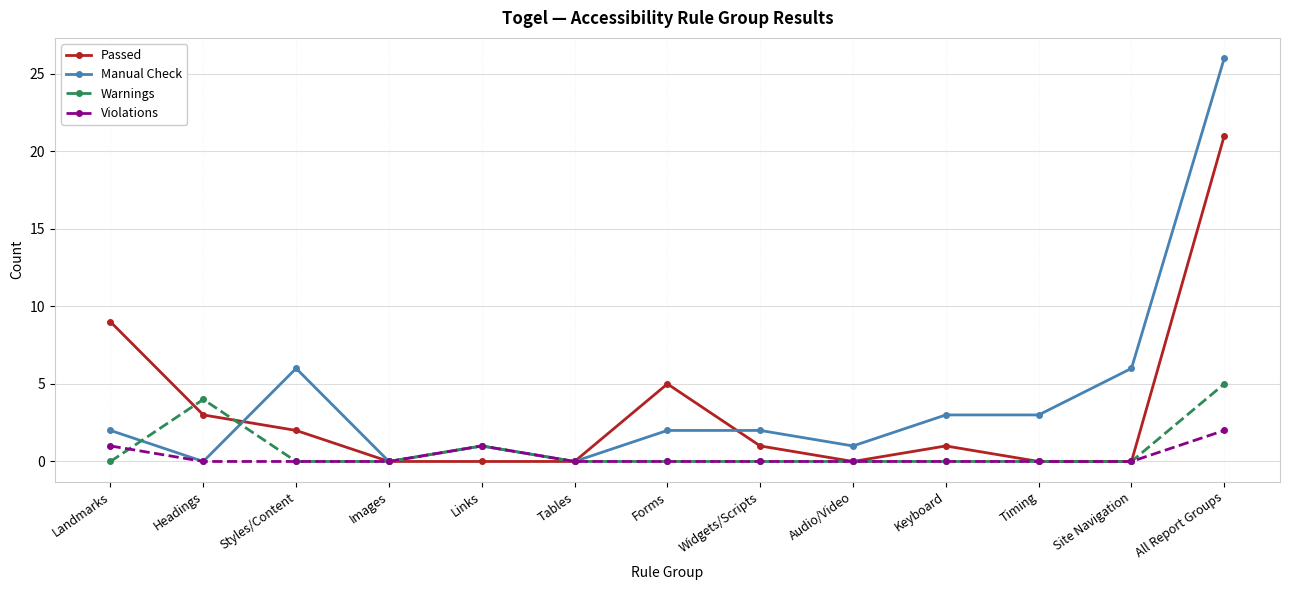

True or false: Passed has a value of 9 at Timing.

False